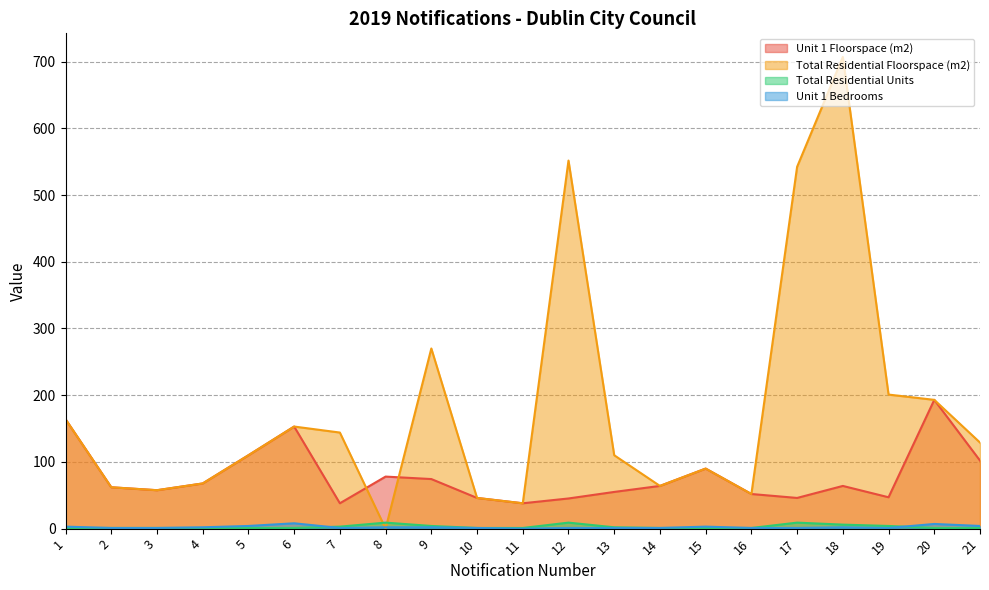

What is the spread (max minus min) of values at 16?

50.9